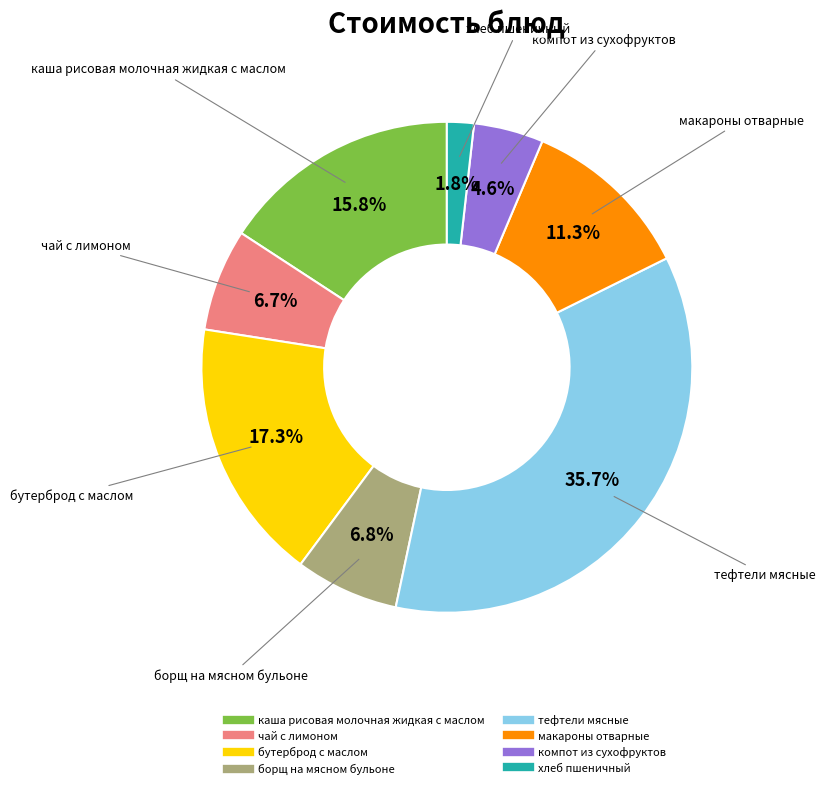

Is there a majority slice in this chart?

No